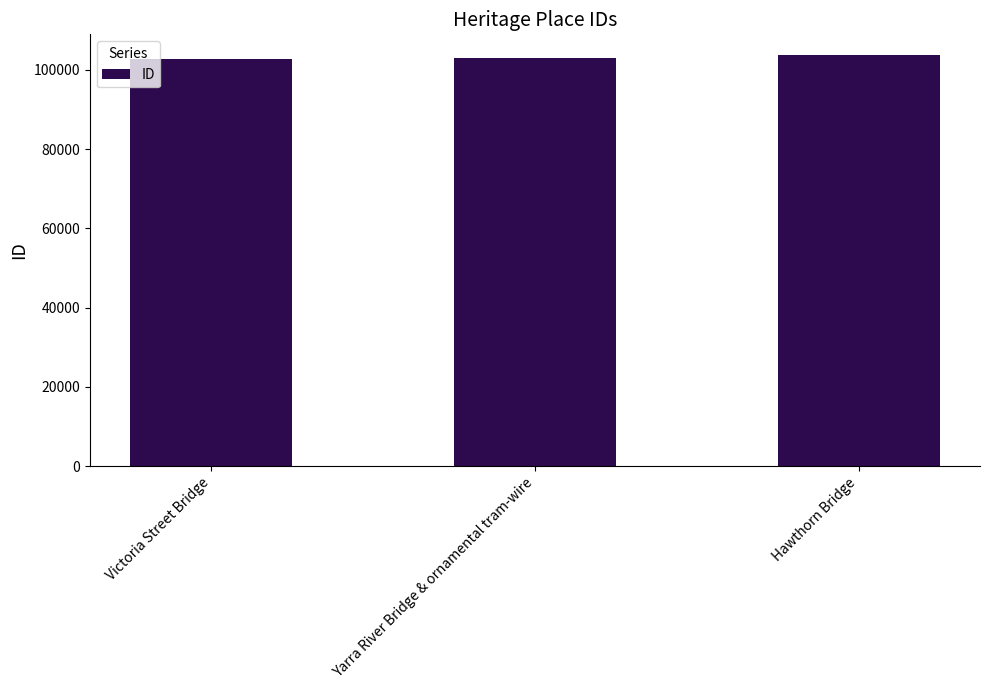

How many categories are shown in the chart?

3